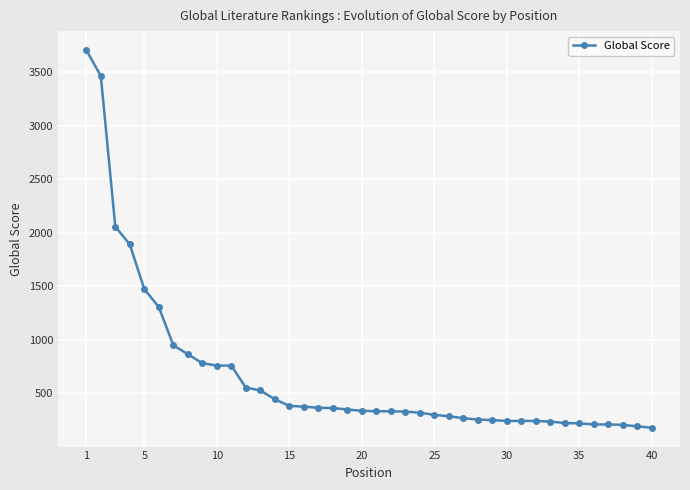

What is the maximum value shown in the chart?

3707